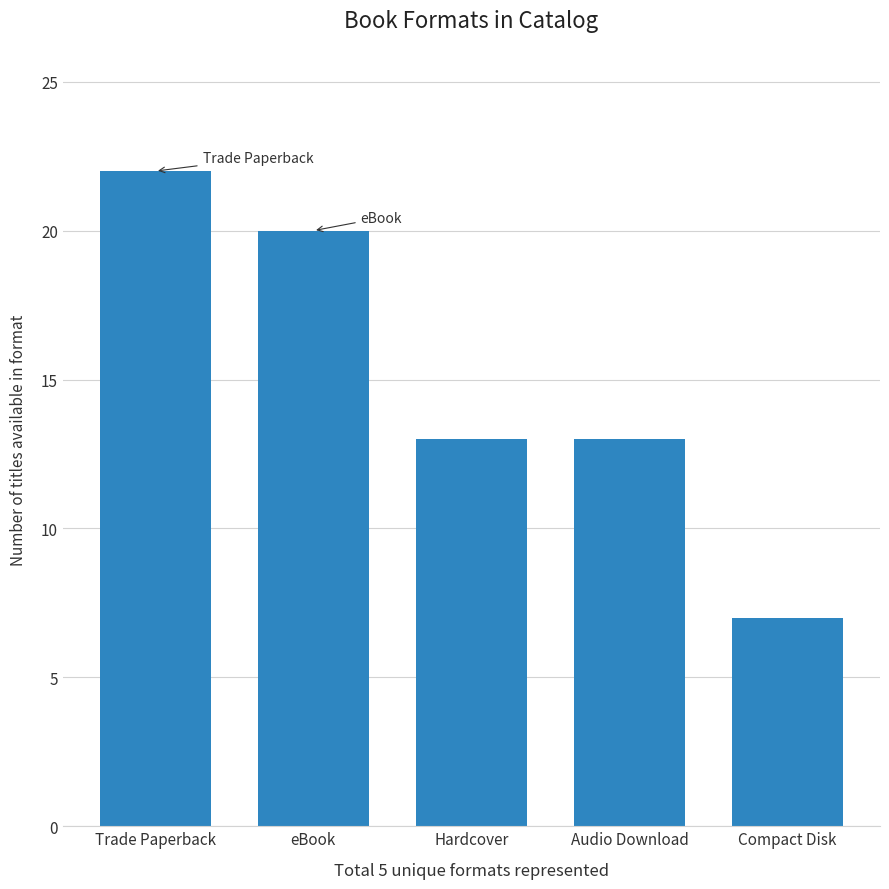

Are the bars grouped side by side (vs. stacked)?

No